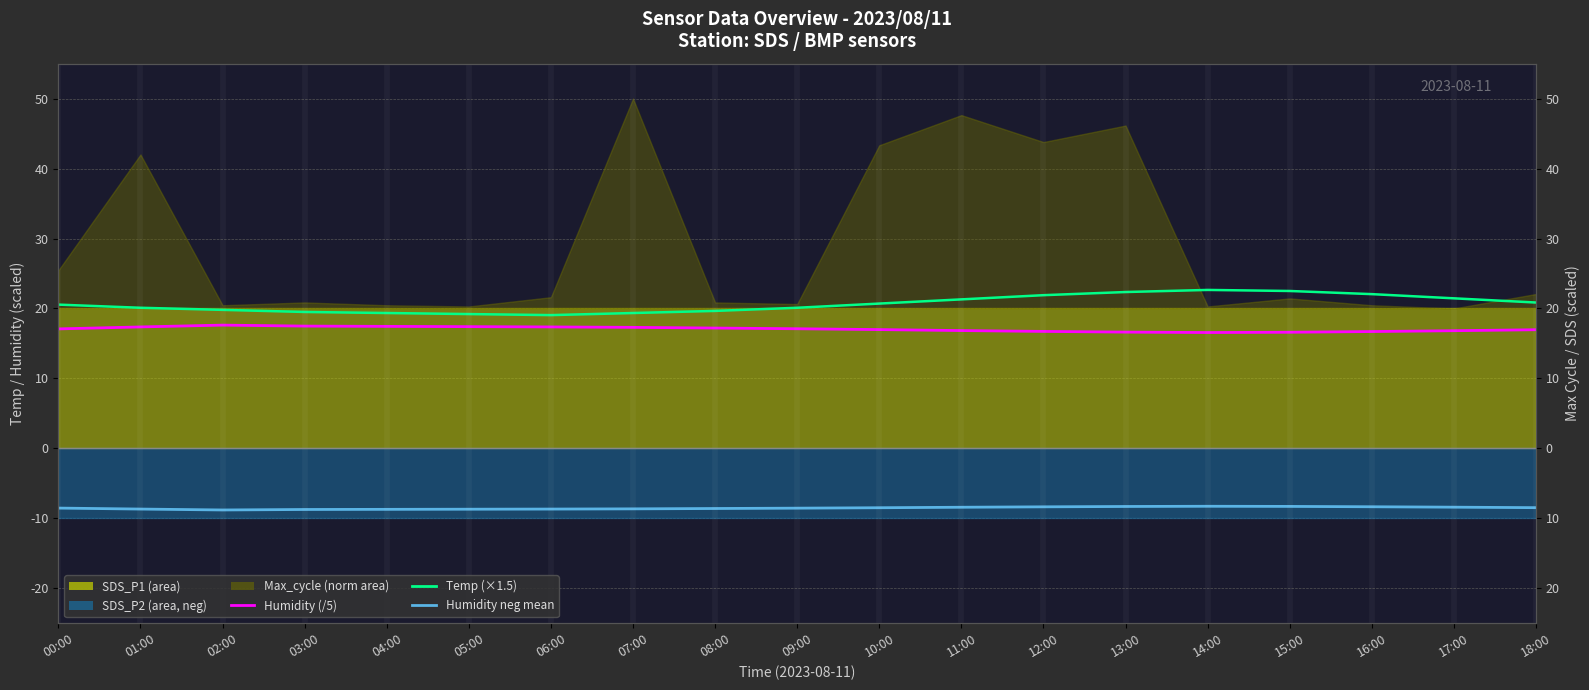

What is the sum of all Humidity (/5) values?

324.1